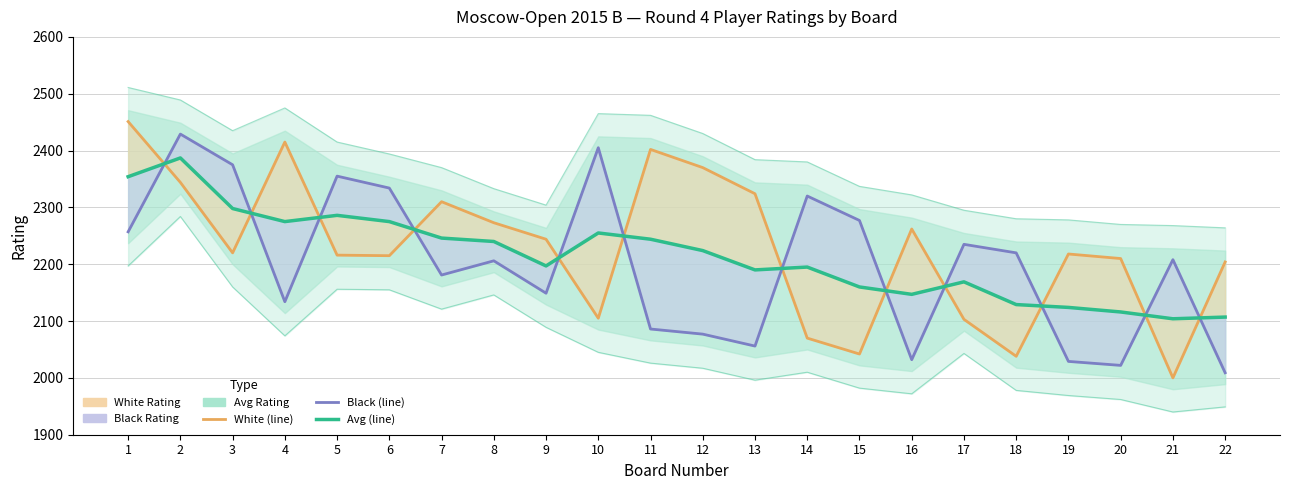

What is the sum of the Black (line) values at 8 and 20?

4228